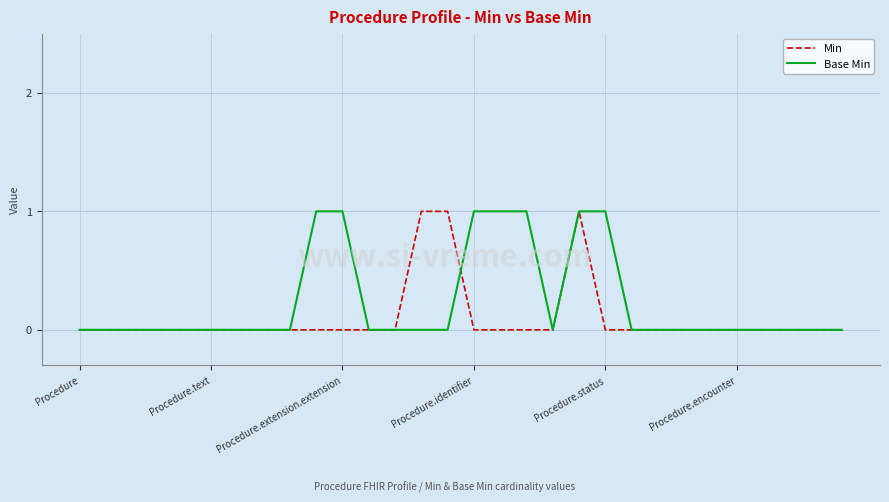

What are all the series names shown in the legend?

Min, Base Min